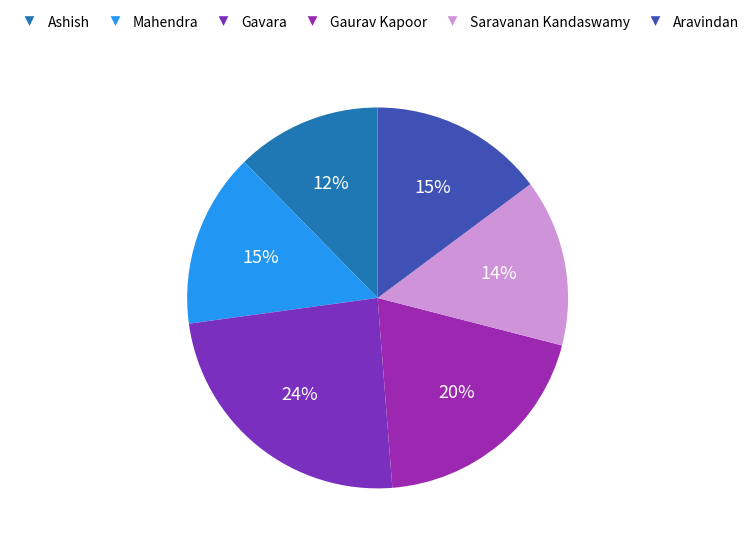

Which slice is the largest?

Gavara